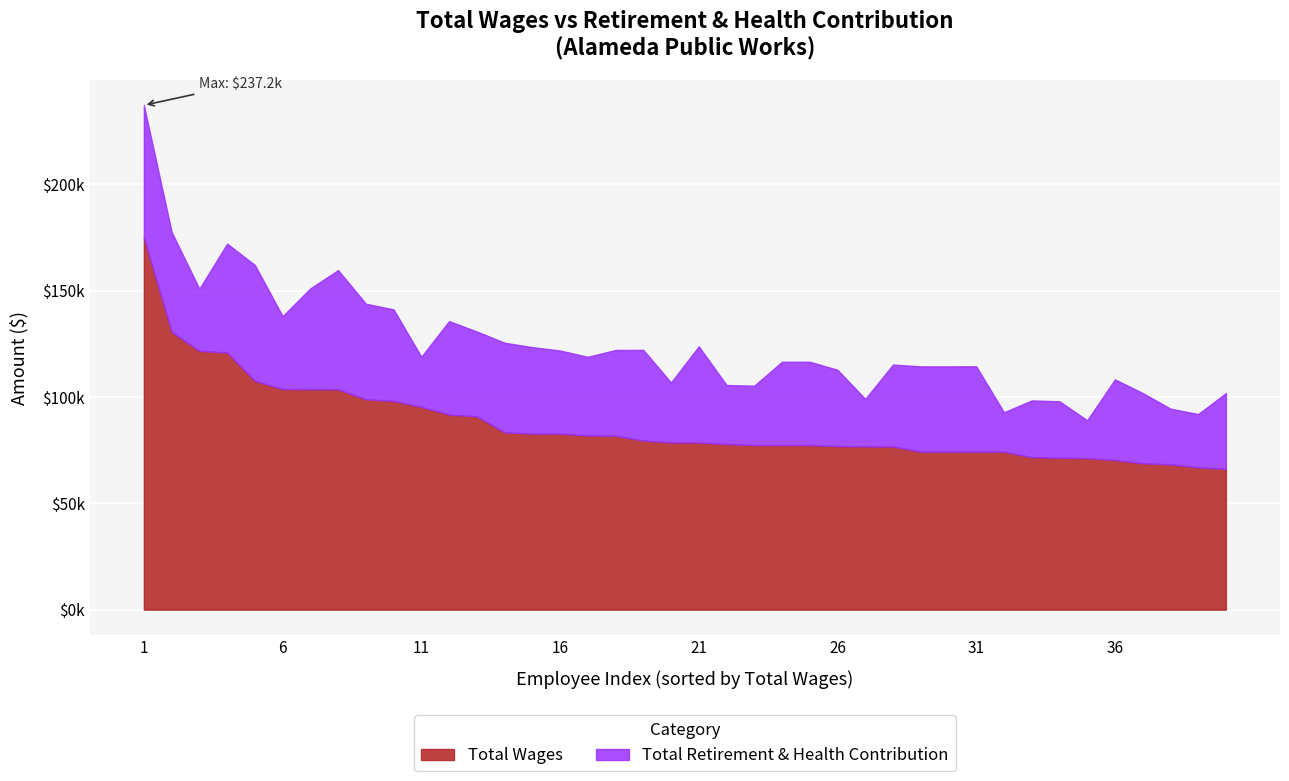

True or false: Total Retirement & Health Contribution and Total Wages intersect in this chart.

False